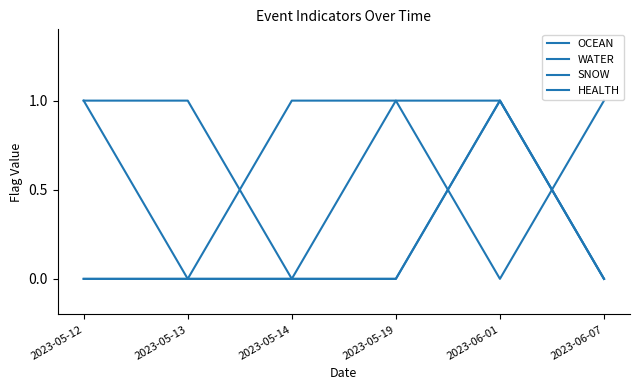

Does the chart have visible grid lines?

No